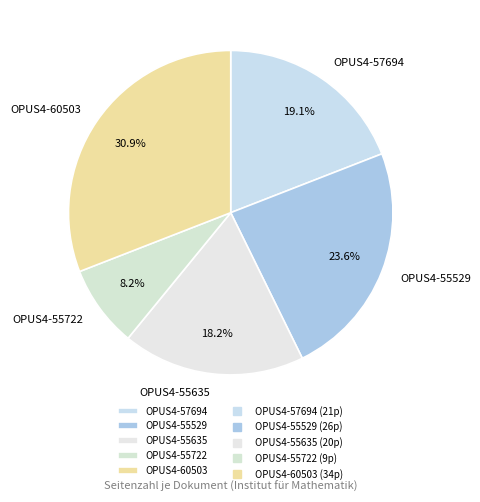

To the nearest percent, what is the average slice percentage?

20%